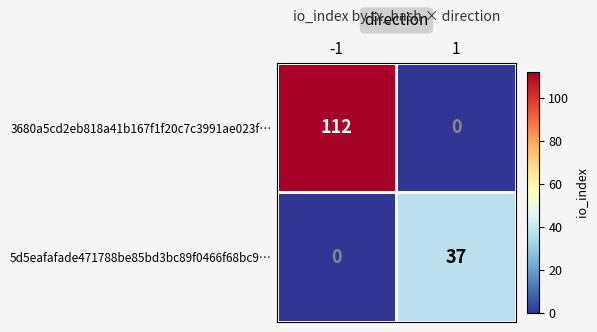

What is the average value of the 3680a5cd2eb818a41b167f1f20c7c3991ae023f… series?

56